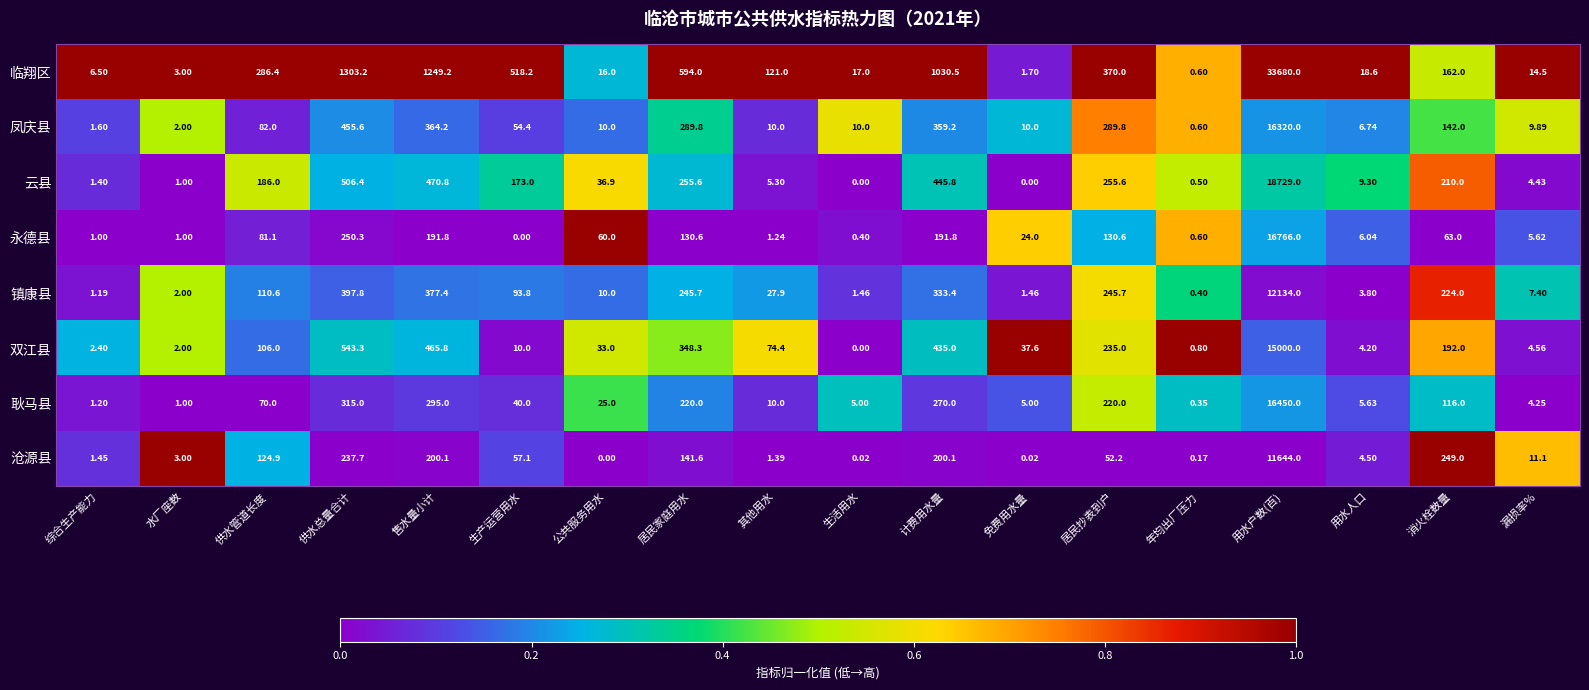

Which series has the largest total across all categories?

临翔区